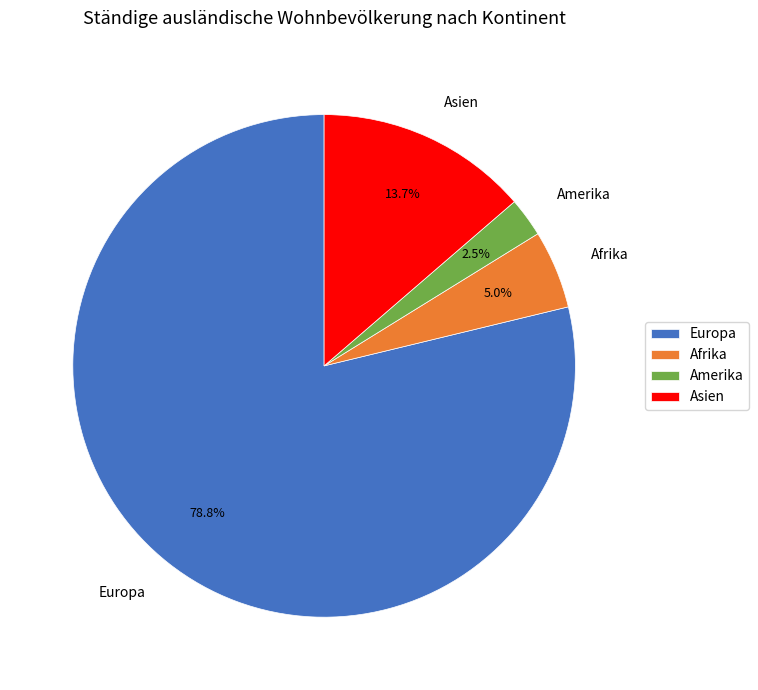

Between Asien and Europa, which is larger?

Europa